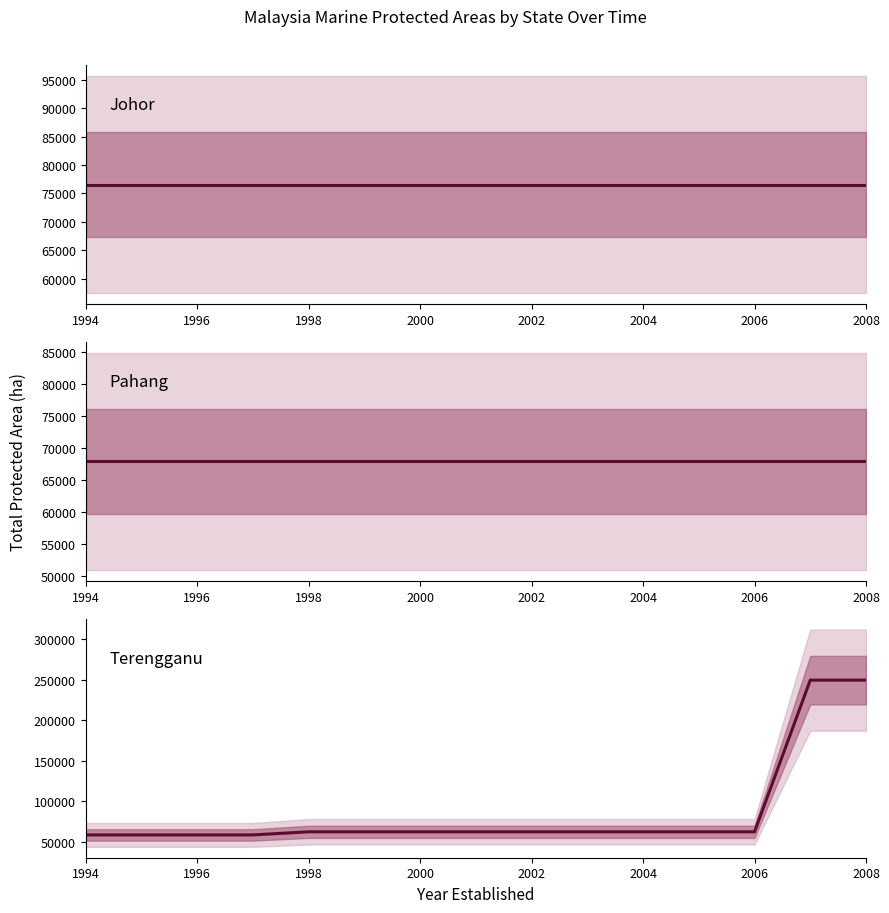

What is the maximum value for Terengganu?

249574